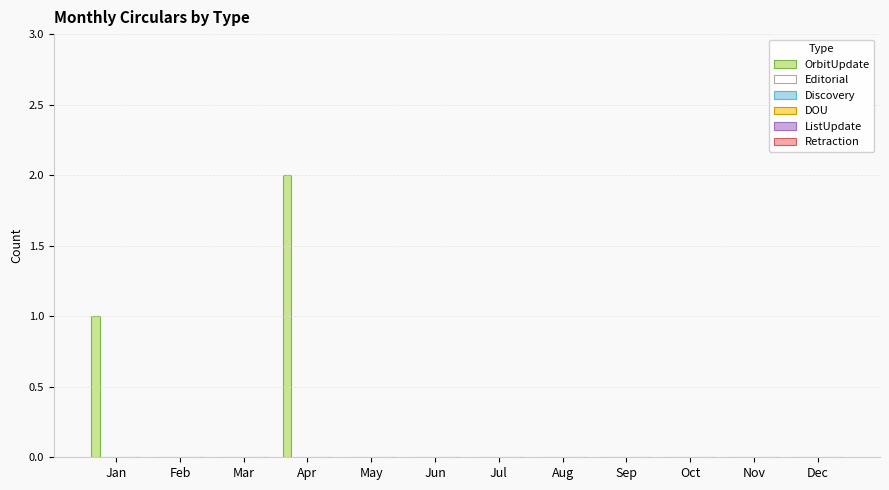

What is the sum of all values?

3